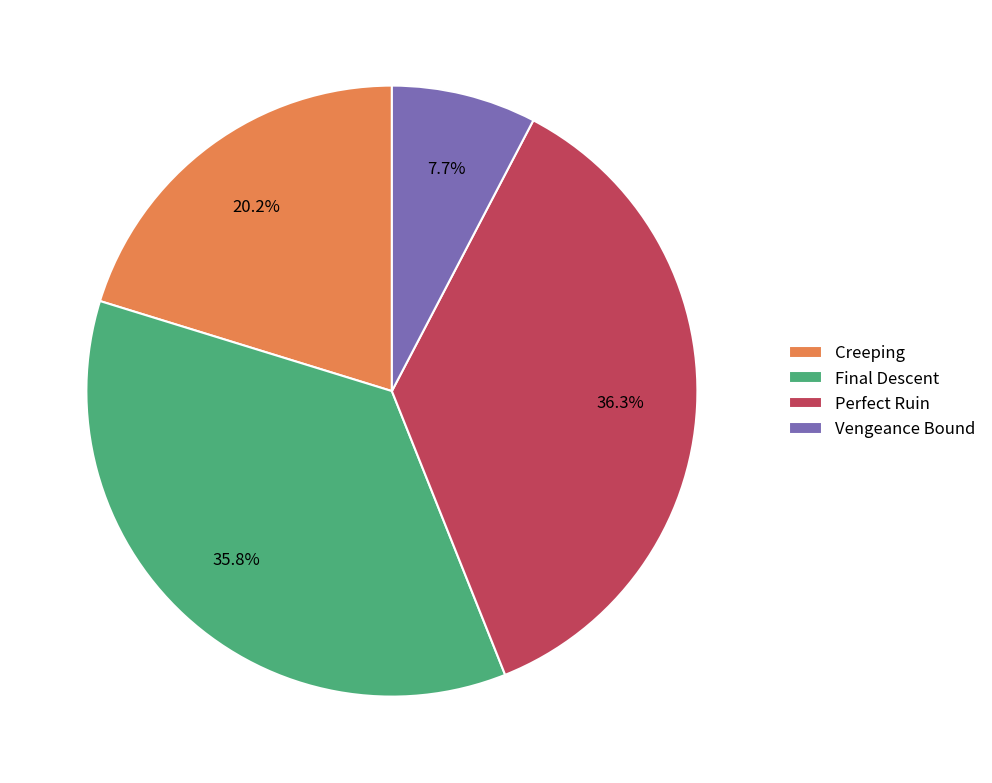

Between Final Descent and Vengeance Bound, which is larger?

Final Descent